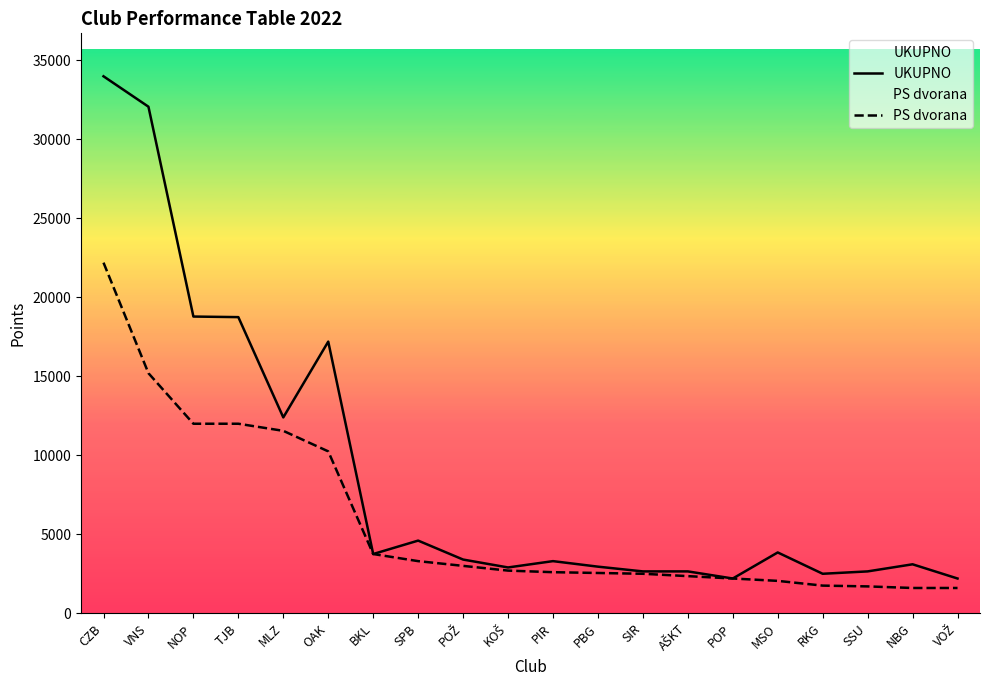

True or false: UKUPNO and PS dvorana cross at least once.

False